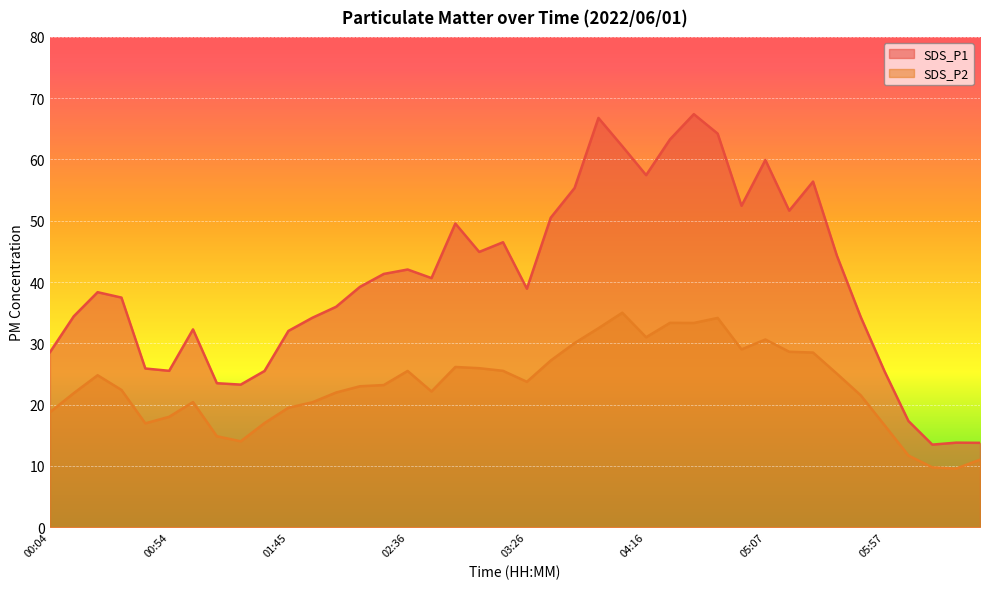

What is the label of the 15th point from the left?

02:26